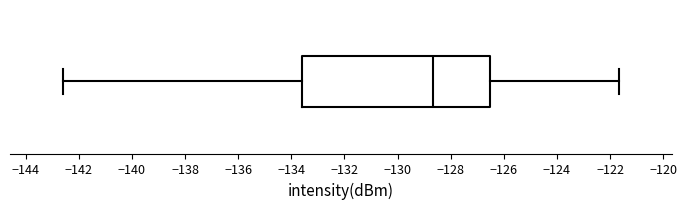

Where is the right edge of the box on the x-axis? The values are not printed on the chart, so give them approximately, as read against the axis.

-126.6